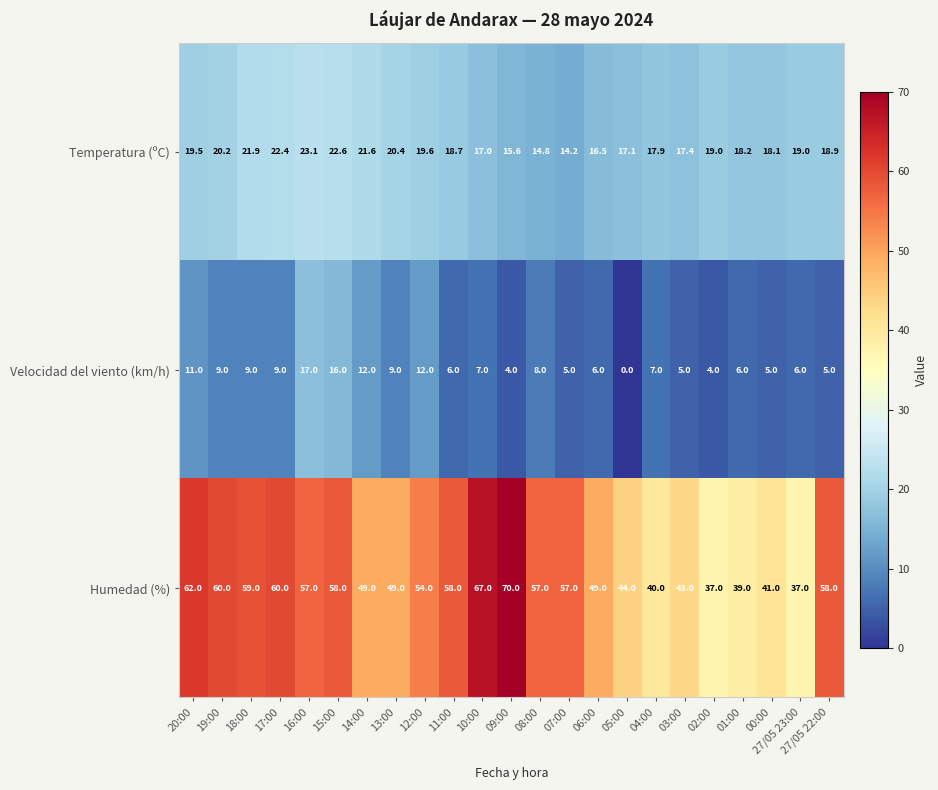

Rank the series by their maximum value, from lowest to highest.

Velocidad del viento (km/h), Temperatura (ºC), Humedad (%)